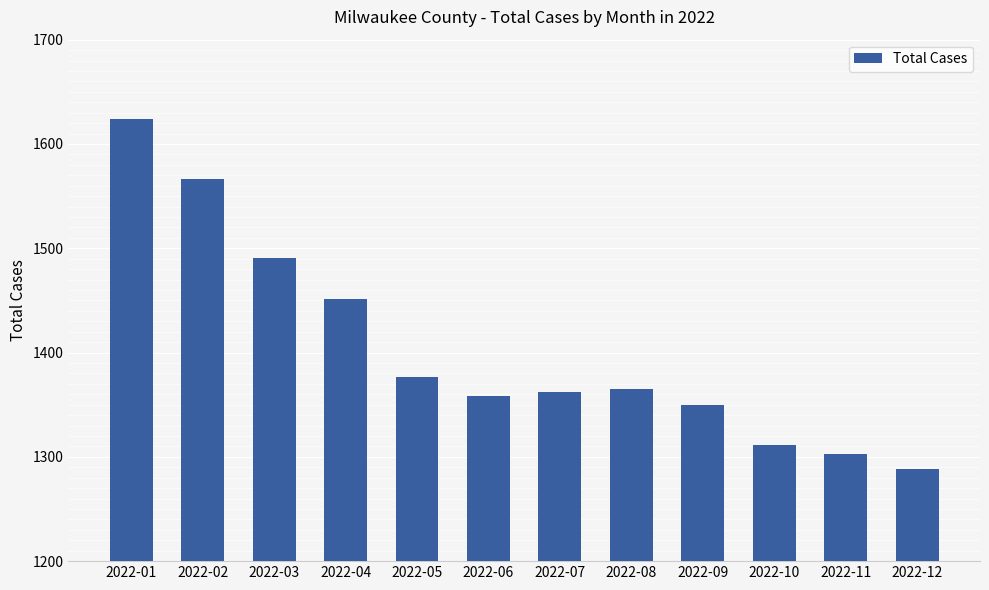

What is the ratio of the value at 2022-05 to the value at 2022-10?

1.1